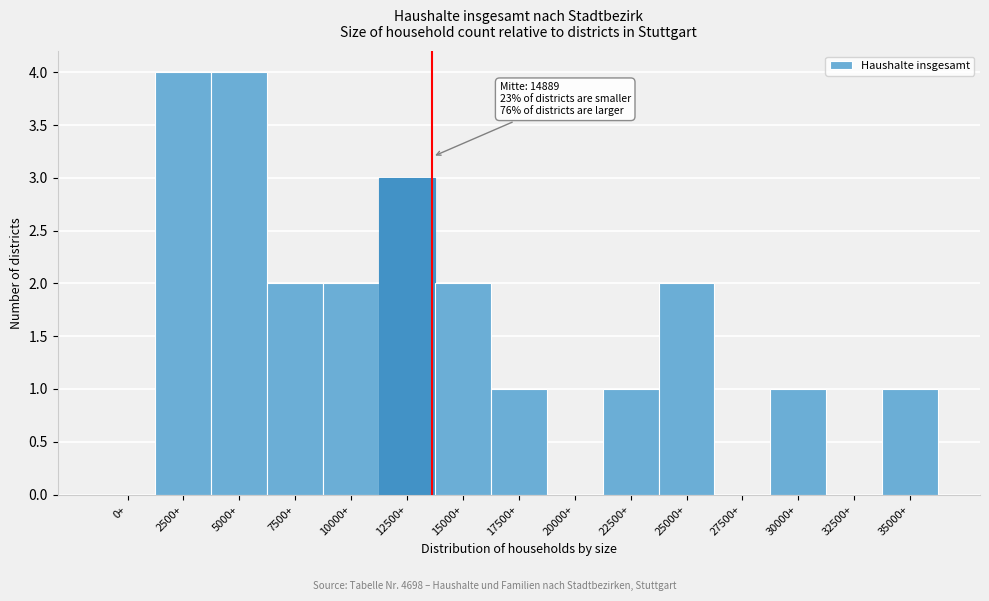

Reading left to right, list all the values displayed in this chart.

0+=0	2500+=4	5000+=4	7500+=2	10000+=2	12500+=3	15000+=2	17500+=1	20000+=0	22500+=1	25000+=2	27500+=0	30000+=1	32500+=0	35000+=1